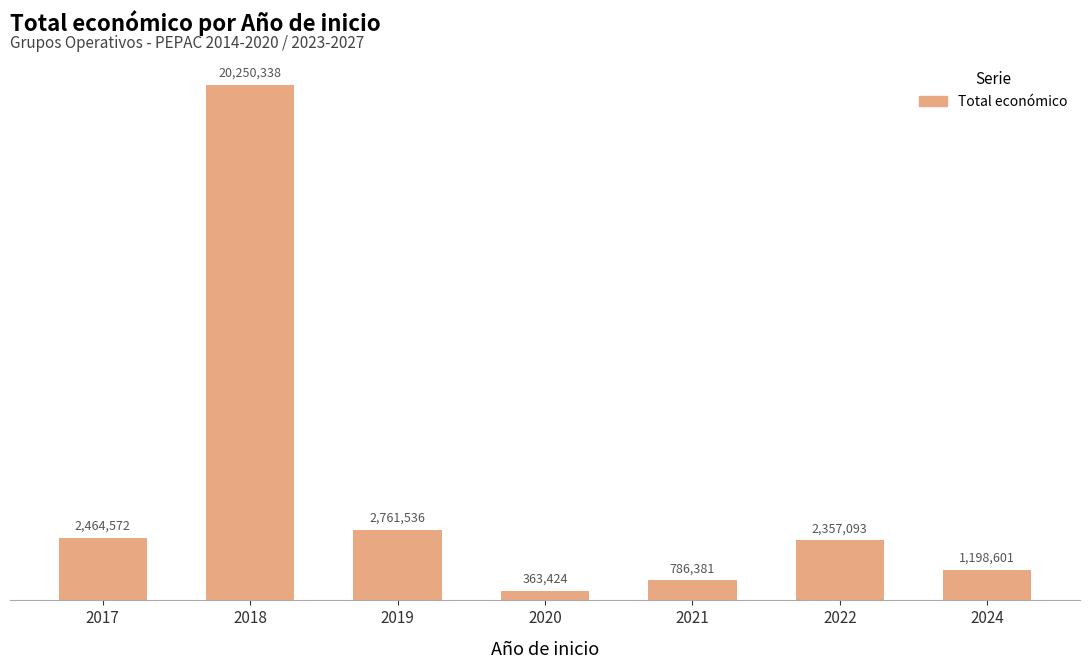

At which label does the data first exceed 2357093?

2017